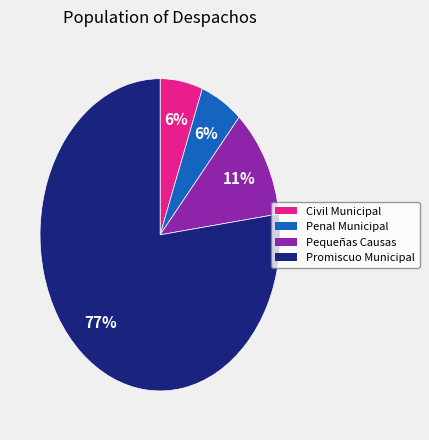

To the nearest percent, what is the average slice percentage?

25%